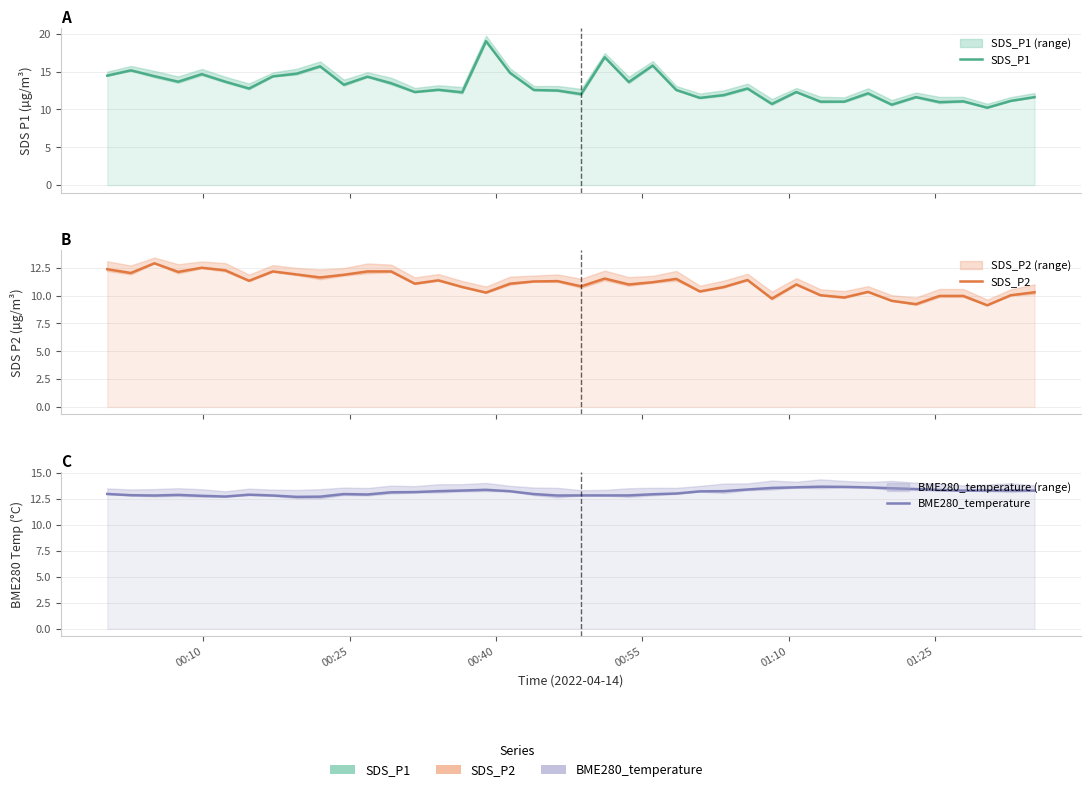

Reading left to right, transcribe all the data shown in this chart.

SDS_P1: 14.5	15.2	14.4	13.7	14.7	13.7	12.8	14.4	14.7	15.7	13.3	14.3	13.5	12.3	12.6	12.3	19.0	14.8	12.6	12.5	12.0	16.9	13.6	15.8	12.6	11.5	11.9	12.8	10.7	12.3	11.0	11.0	12.1	10.6	11.6	11.0	11.1	10.2	11.1	11.6
SDS_P2: 12.4	12.0	12.9	12.1	12.5	12.3	11.3	12.2	11.9	11.6	11.9	12.2	12.2	11.1	11.4	10.8	10.3	11.1	11.3	11.3	10.8	11.5	11.0	11.2	11.5	10.4	10.8	11.4	9.7	11.0	10.0	9.8	10.3	9.5	9.2	10.0	10.0	9.1	10.0	10.3
BME280_temperature: 13.0	12.9	12.8	12.9	12.8	12.7	12.9	12.8	12.7	12.7	13.0	12.9	13.2	13.2	13.3	13.3	13.4	13.2	13.0	12.8	12.8	12.8	12.8	13.0	13.0	13.2	13.3	13.4	13.6	13.6	13.7	13.7	13.6	13.5	13.5	13.4	13.3	13.3	13.3	13.3